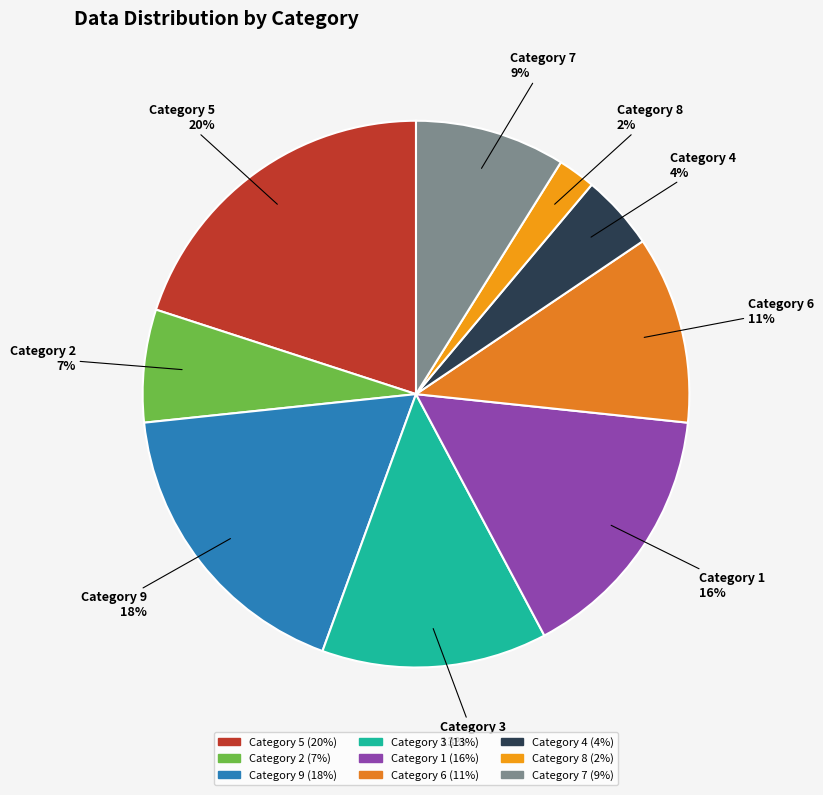

Count the number of slices in the pie.

9